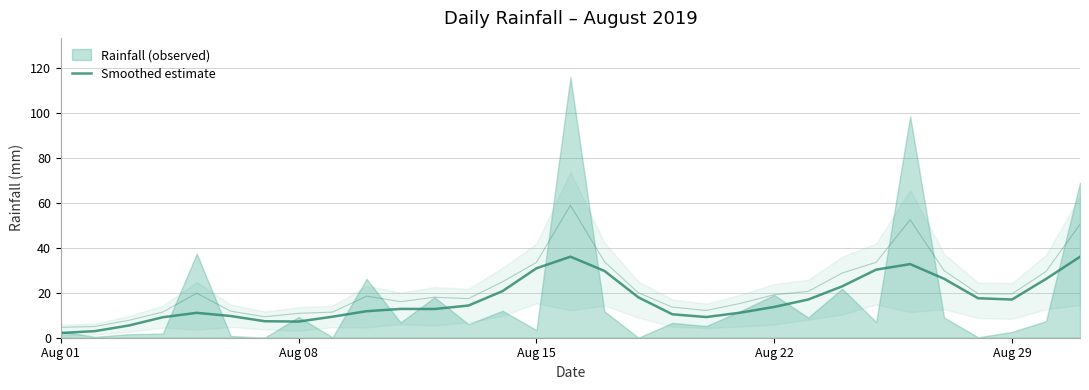

Reading left to right, what are all the values shown in this chart?

2.1	2.9	5.4	9.1	11.1	9.7	7.3	7.2	9.4	11.8	12.8	12.8	14.3	20.7	30.9	36.1	29.7	18.0	10.4	9.2	11.1	13.7	17.0	22.9	30.3	32.7	26.2	17.6	17.0	26.2	36.0